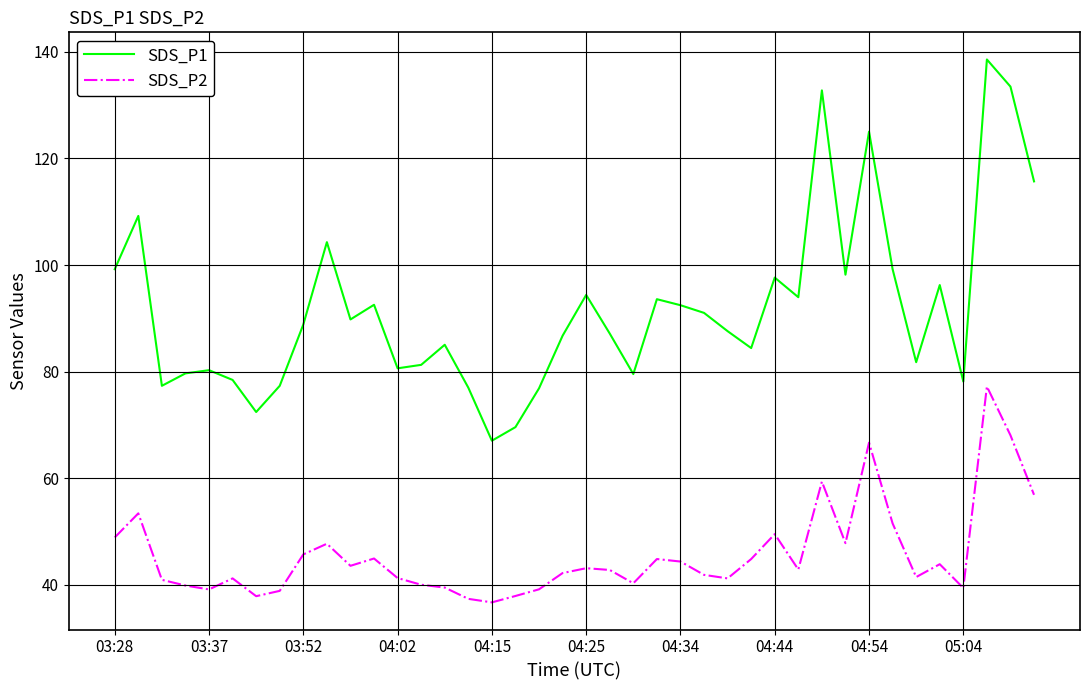

True or false: SDS_P1 has more than 2 interior local peaks.

True